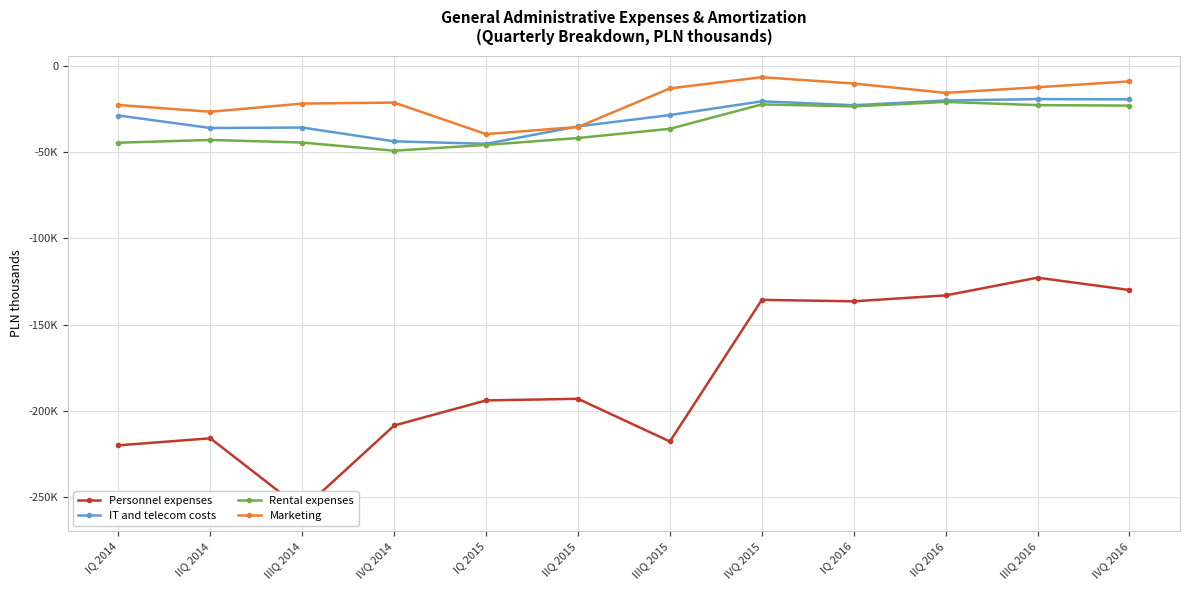

What is the sum of the Rental expenses values at IVQ 2015 and IVQ 2014?

-71636